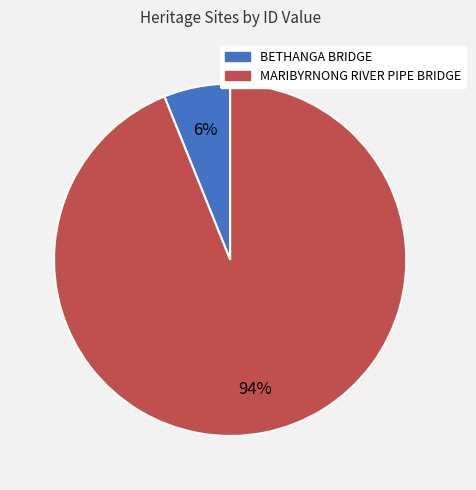

Do BETHANGA BRIDGE and MARIBYRNONG RIVER PIPE BRIDGE together represent more than half of the pie?

Yes